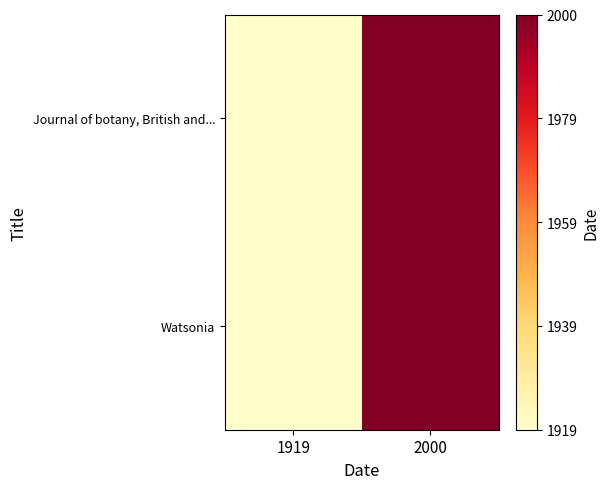

Reading left to right, list all the values displayed in this chart.

Journal of botany, British and...: 1919=1919	2000=2000
Watsonia: 1919=1919	2000=2000